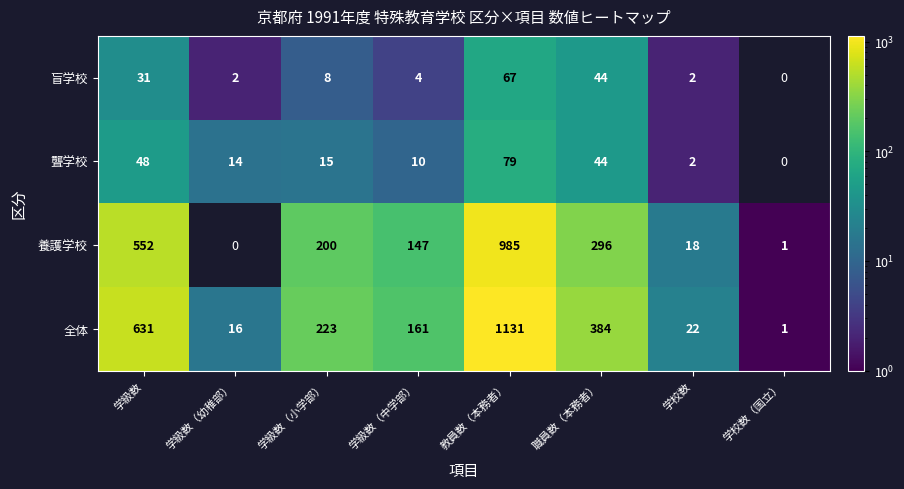

At 教員数（本務者）, list the series in order from largest to smallest.

全体, 養護学校, 聾学校, 盲学校